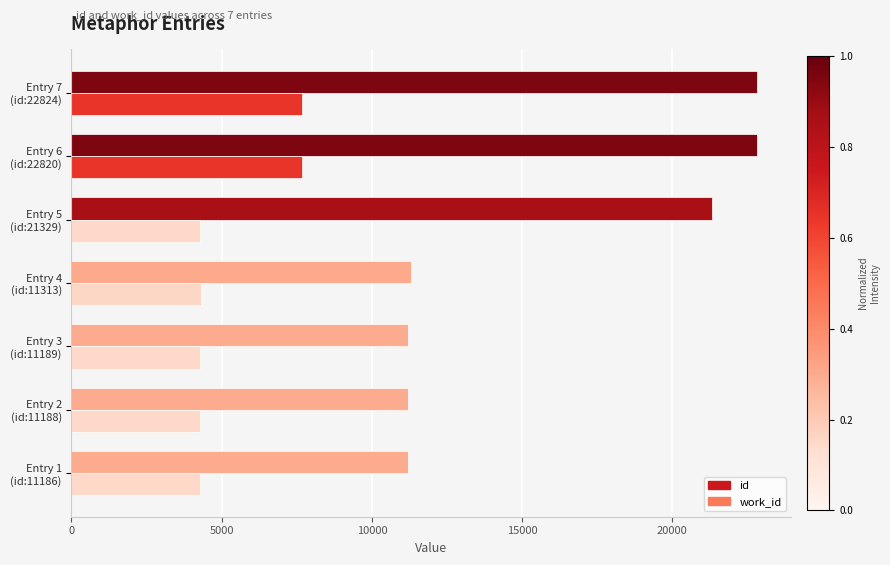

What is the difference between the maximum and second lowest values in the work_id series?

3415